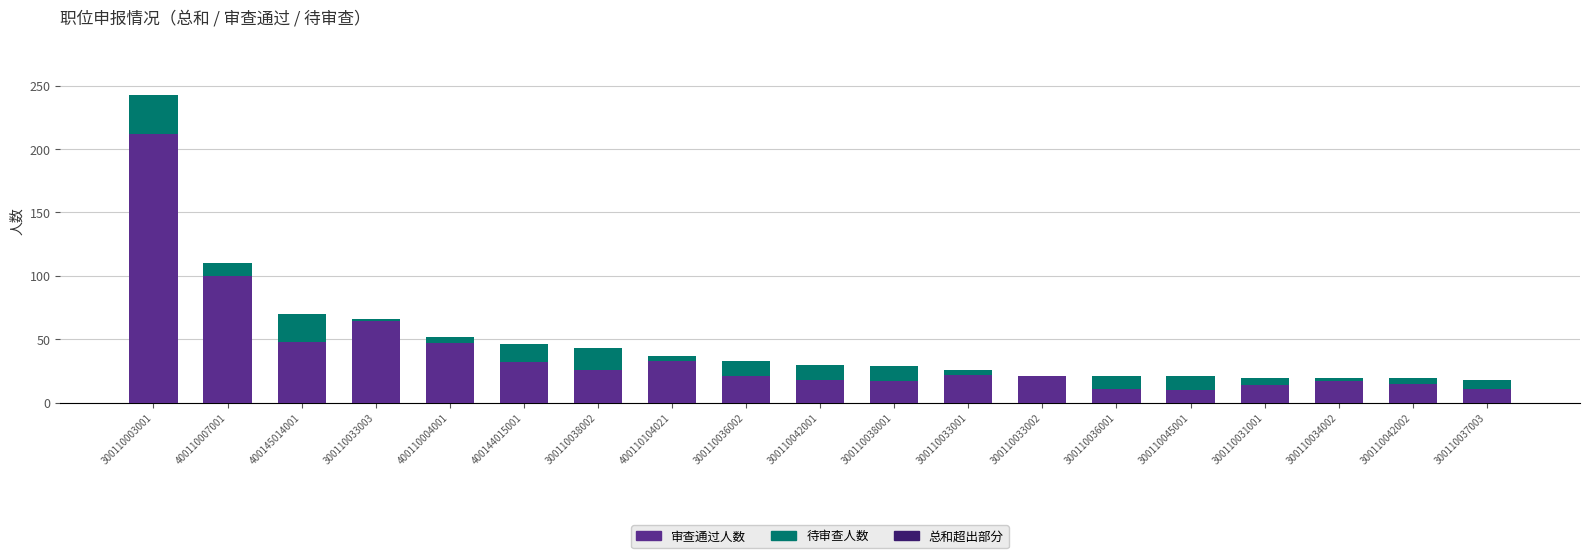

At which category is the sum across all series the highest?

300110003001